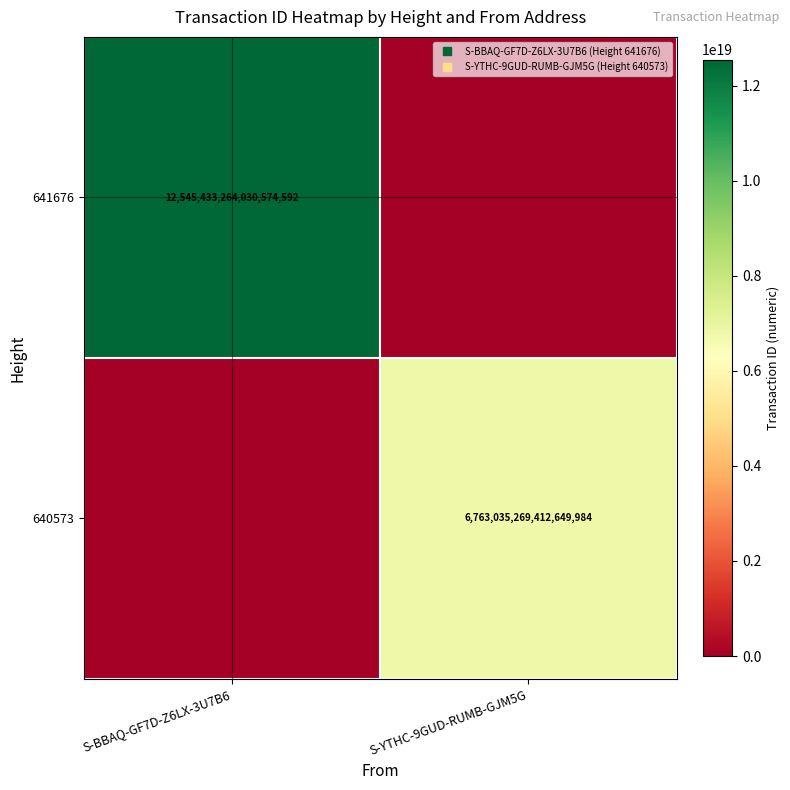

List the series in order of their overall mean, lowest first.

640573, 641676